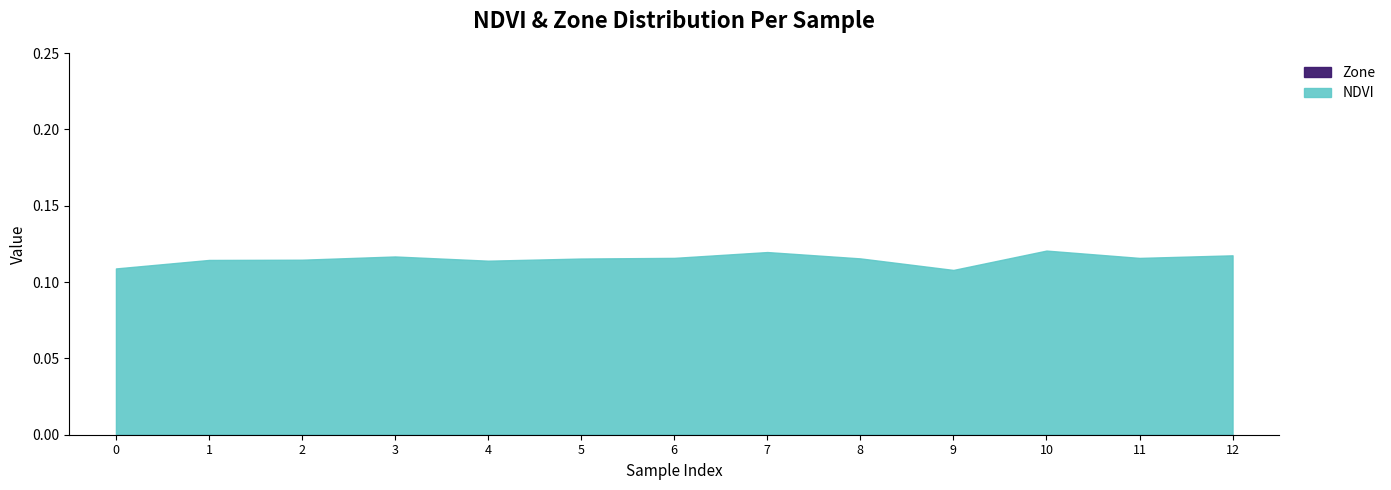

Reading right to left, transcribe all the data shown in this chart.

12=0.1	11=0.1	10=0.1	9=0.1	8=0.1	7=0.1	6=0.1	5=0.1	4=0.1	3=0.1	2=0.1	1=0.1	0=0.1